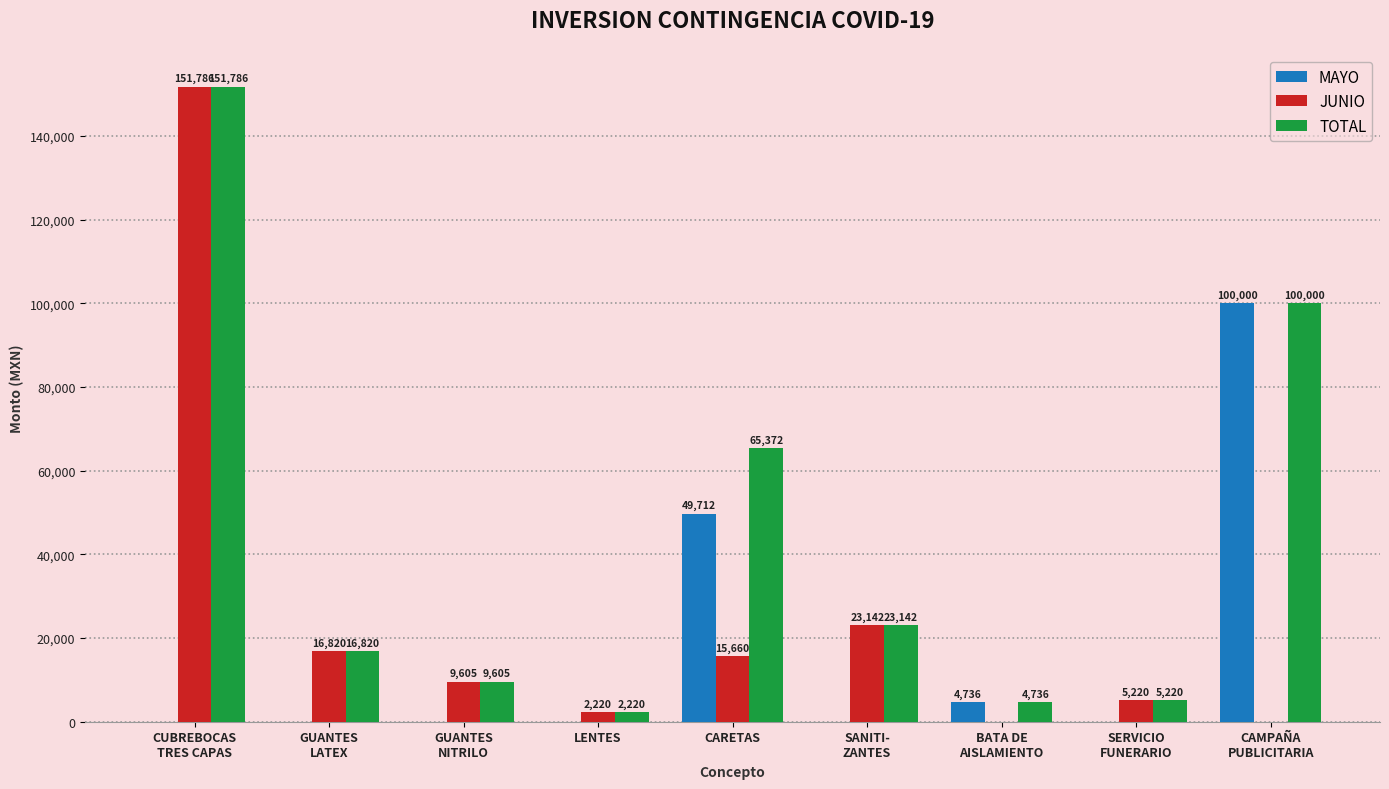

Are the bars grouped side by side (vs. stacked)?

Yes